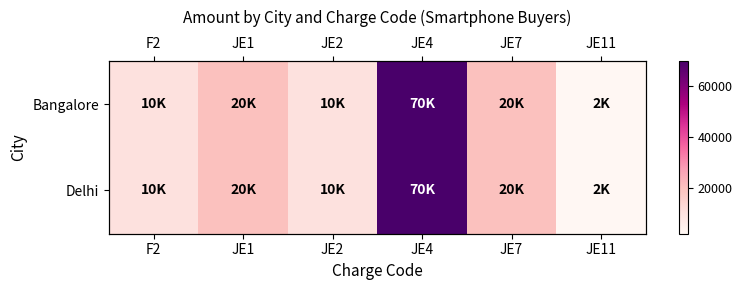

At JE4, list the series in order from smallest to largest.

Bangalore, Delhi